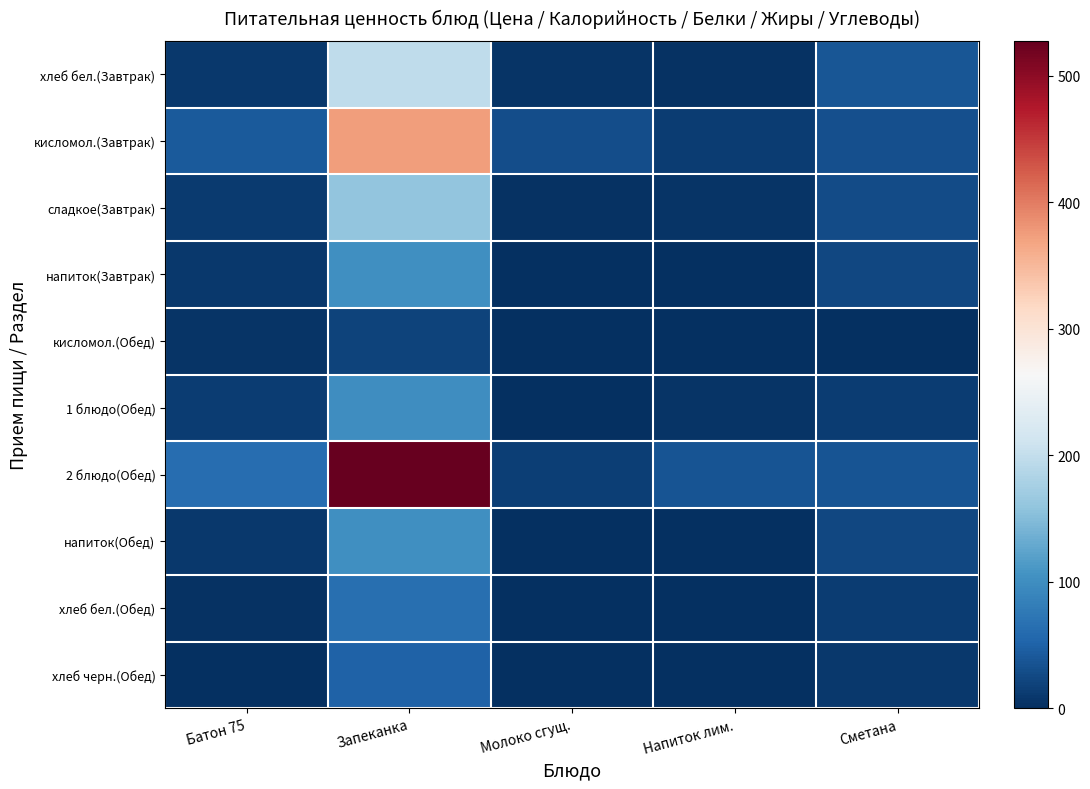

Reading left to right, what are all the values shown in this chart?

хлеб бел.(Завтрак): Батон 75=9.0	Запеканка=197.2	Молоко сгущ.=5.6	Напиток лим.=2.2	Сметана=37.9
кисломол.(Завтрак): Батон 75=42.0	Запеканка=373.8	Молоко сгущ.=30.8	Напиток лим.=13.9	Сметана=31.2
сладкое(Завтрак): Батон 75=12.0	Запеканка=160.0	Молоко сгущ.=3.6	Напиток лим.=4.2	Сметана=28.0
напиток(Завтрак): Батон 75=10.0	Запеканка=101.4	Молоко сгущ.=0.5	Напиток лим.=0.0	Сметана=24.1
кисломол.(Обед): Батон 75=6.0	Запеканка=20.6	Молоко сгущ.=0.2	Напиток лим.=2.0	Сметана=0.3
1 блюдо(Обед): Батон 75=14.0	Запеканка=100.7	Молоко сгущ.=1.8	Напиток лим.=4.3	Сметана=13.5
2 блюдо(Обед): Батон 75=63.0	Запеканка=527.5	Молоко сгущ.=15.4	Напиток лим.=35.5	Сметана=36.5
напиток(Обед): Батон 75=10.0	Запеканка=101.4	Молоко сгущ.=0.5	Напиток лим.=0.0	Сметана=24.1
хлеб бел.(Обед): Батон 75=3.0	Запеканка=65.8	Молоко сгущ.=1.9	Напиток лим.=0.7	Сметана=12.6
хлеб черн.(Обед): Батон 75=2.0	Запеканка=50.0	Молоко сгущ.=1.6	Напиток лим.=0.3	Сметана=10.2